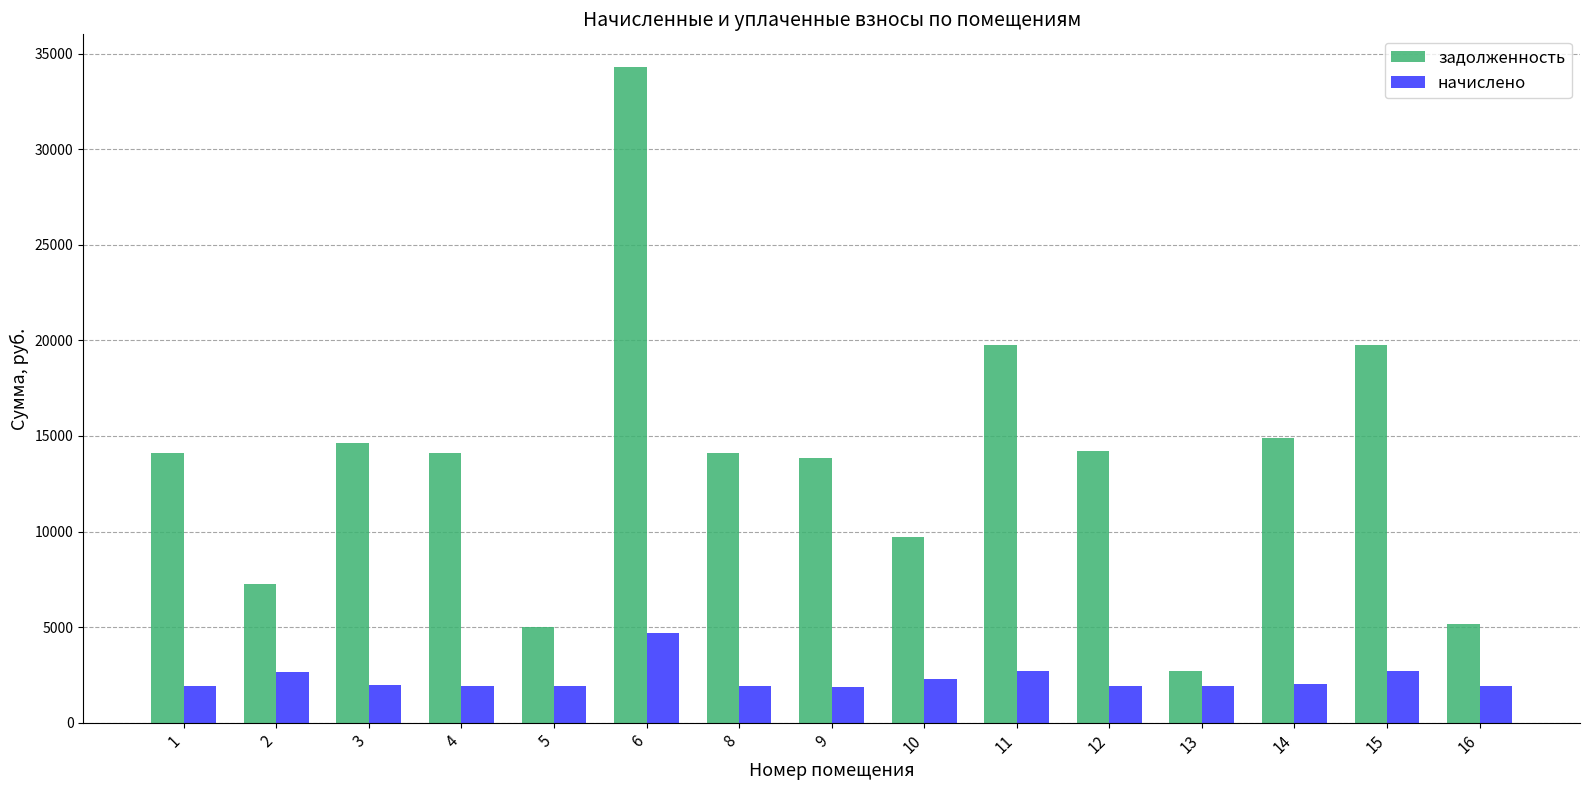

What is the average value of the начислено series?

2290.1